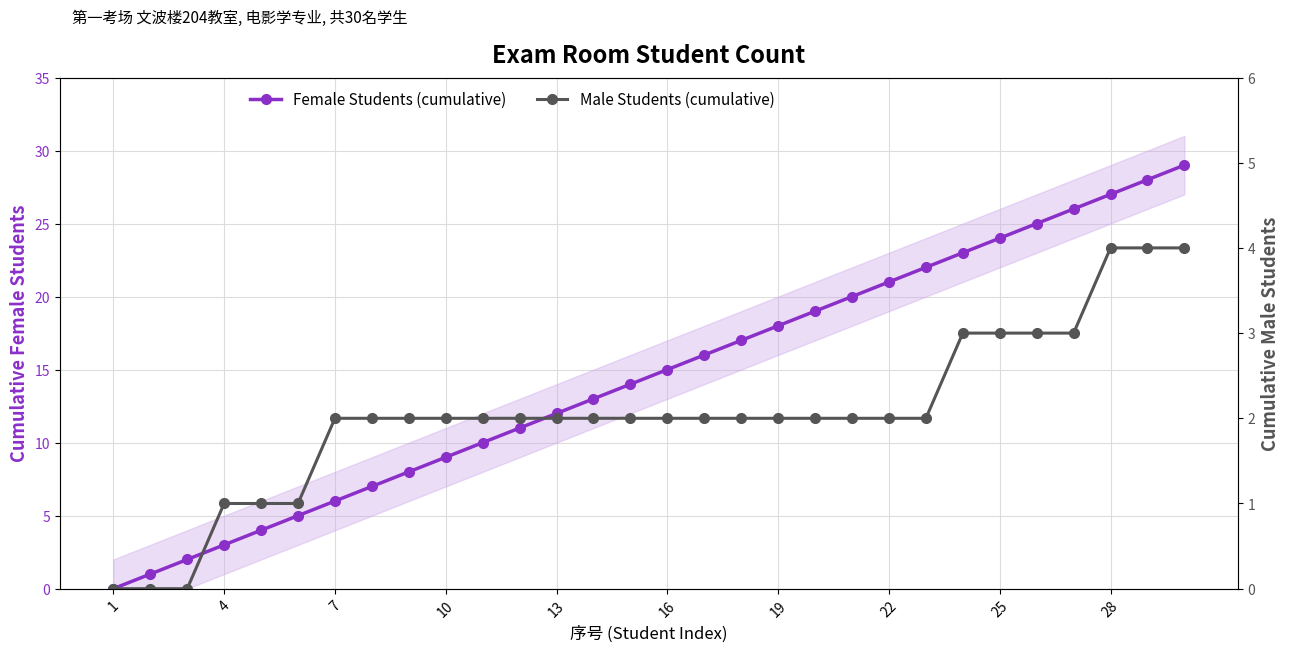

Which series has the largest total across all categories?

Female Students (cumulative)